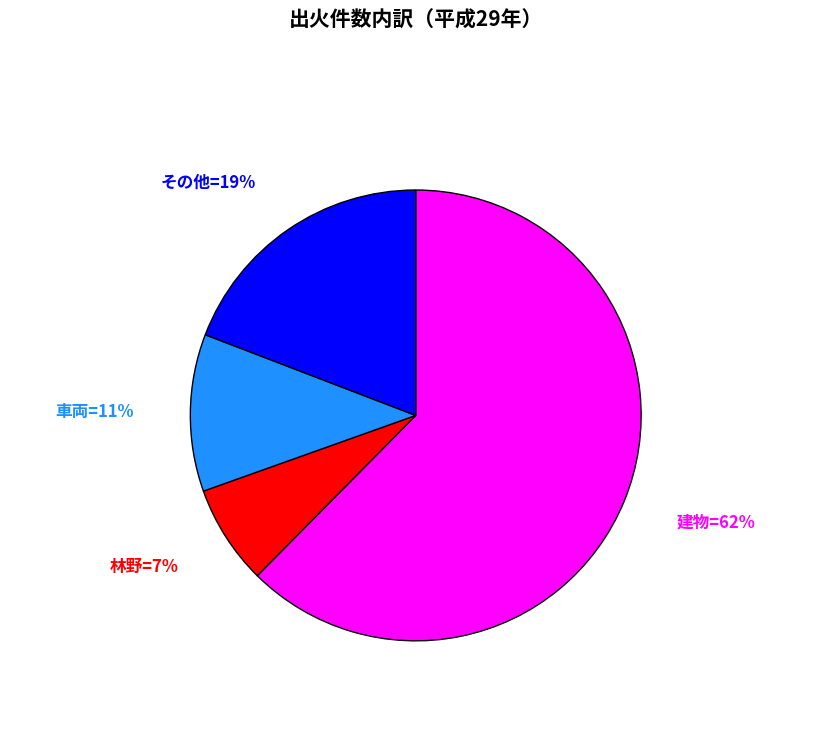

Is there a majority slice in this chart?

Yes